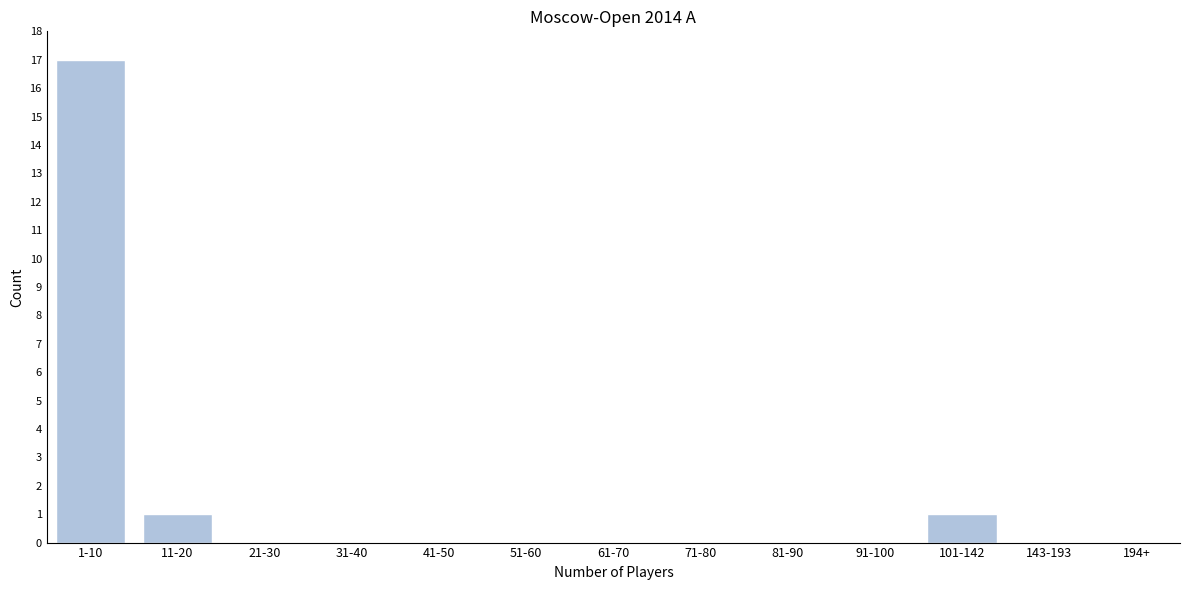

Reading left to right, what are all the values shown in this chart?

1-10=17	11-20=1	21-30=0	31-40=0	41-50=0	51-60=0	61-70=0	71-80=0	81-90=0	91-100=0	101-142=1	143-193=0	194+=0